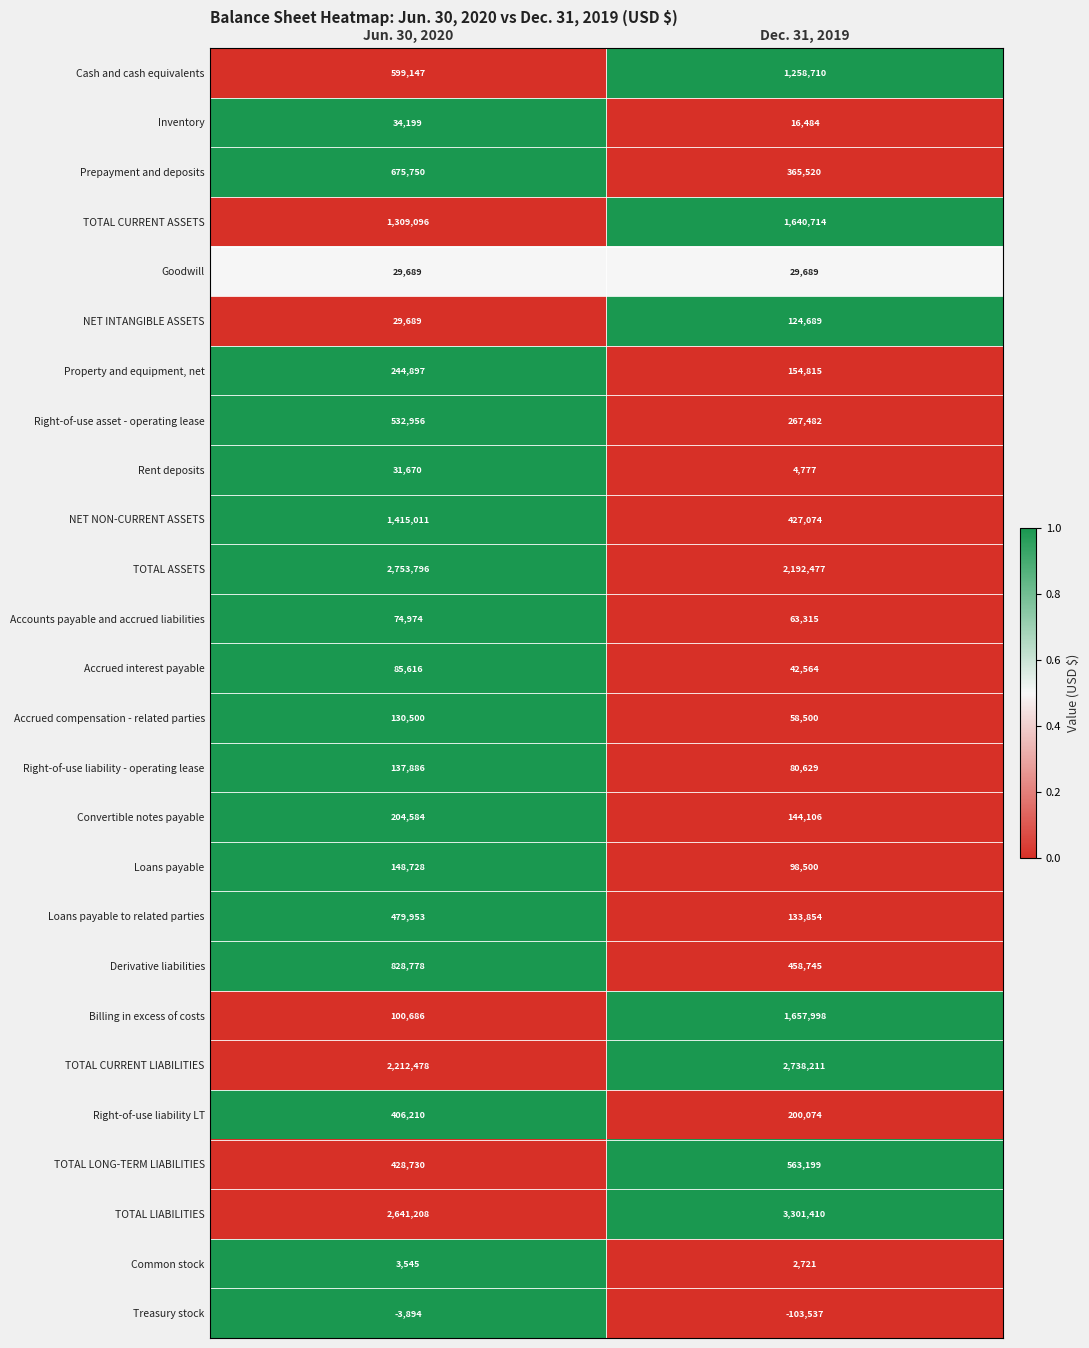

How many data points does each series have?

2